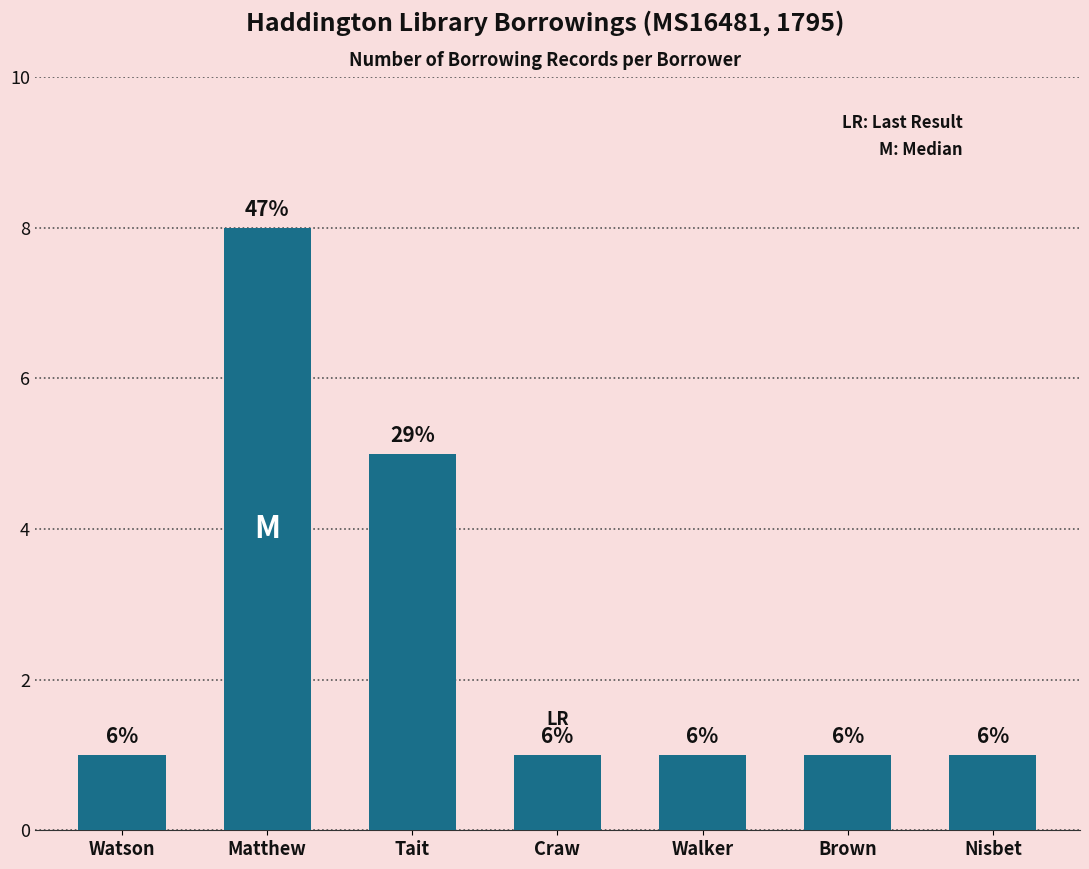

Approximately how many times larger is the value at Walker compared to Tait?

0.2